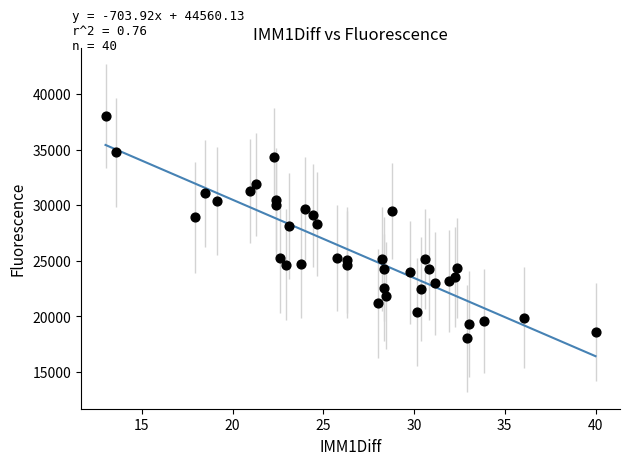

What is the range of Y values (max minus min)?

20000.0